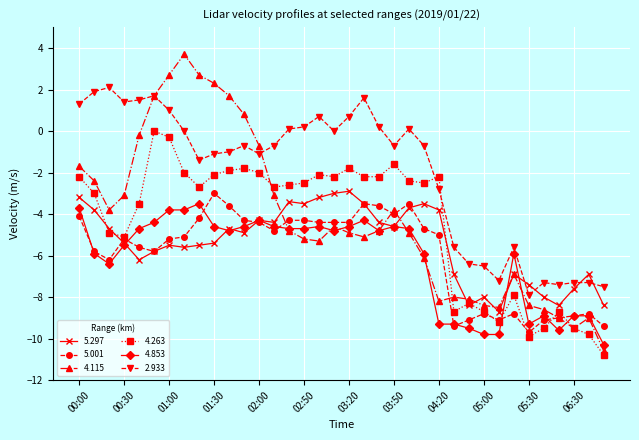

After their last crossing, which series has the higher values: 4.263 or 4.853?

4.853